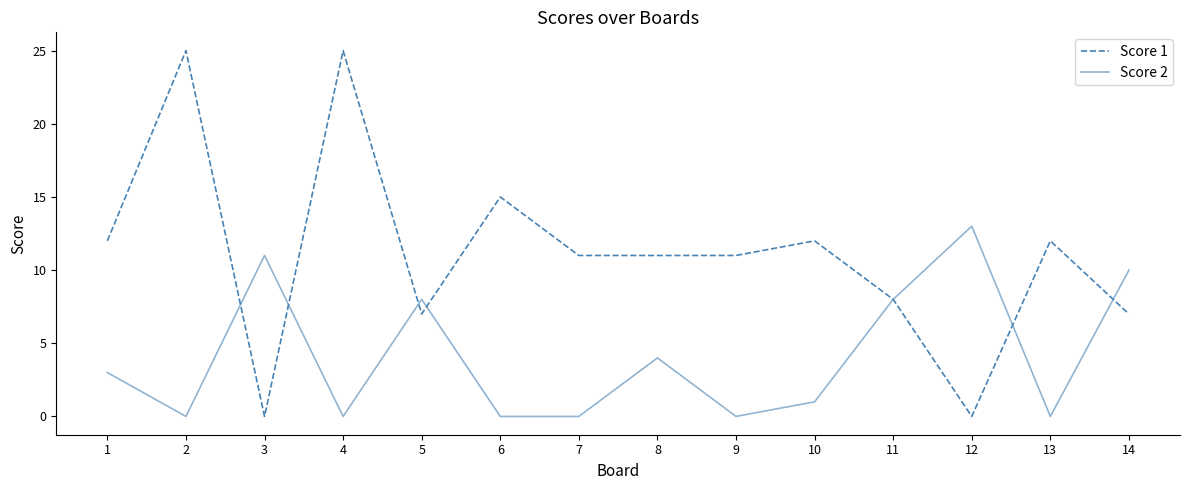

Rank the series by their maximum value, from lowest to highest.

Score 2, Score 1